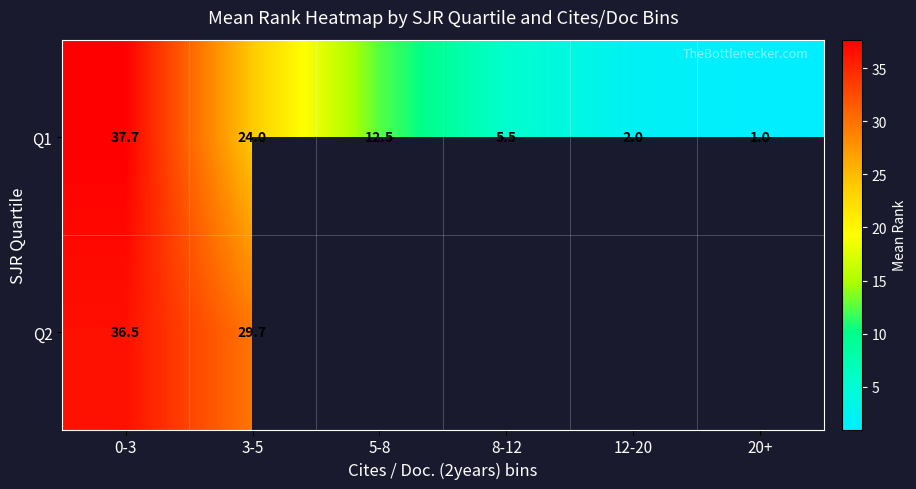

The value of Q1 at 5-8 is 20.8. True or false?

False